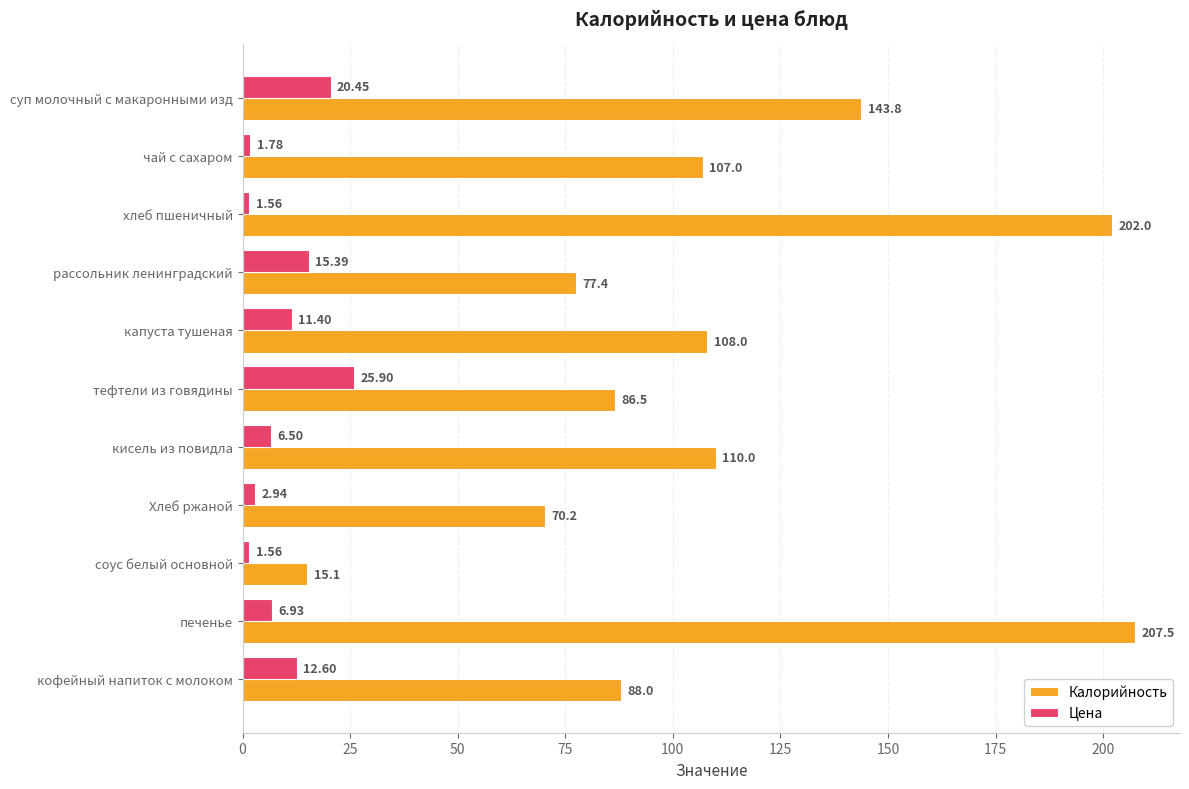

Which series has the widest spread of values?

Калорийность